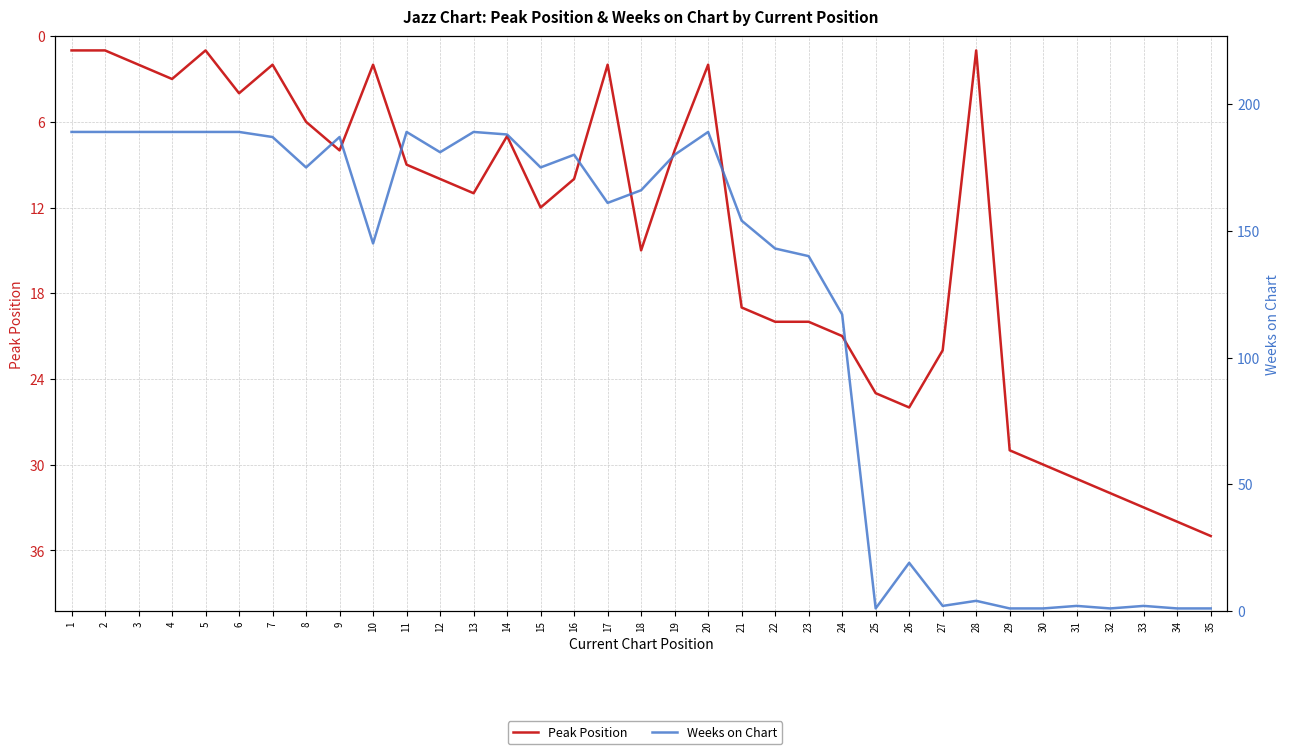

Which series has the largest total across all categories?

Weeks on Chart